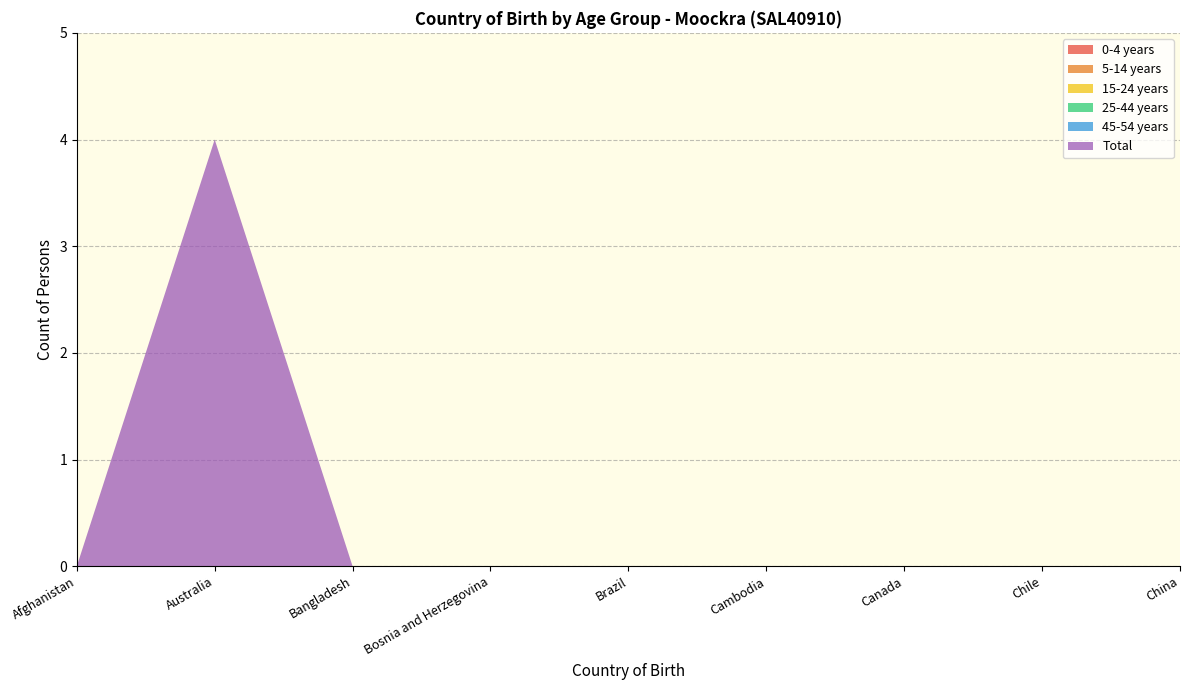

Reading left to right, what are all the values shown in this chart?

0-4 years: 0	0	0	0	0	0	0	0	0
5-14 years: 0	0	0	0	0	0	0	0	0
15-24 years: 0	0	0	0	0	0	0	0	0
25-44 years: 0	0	0	0	0	0	0	0	0
45-54 years: 0	0	0	0	0	0	0	0	0
Total: 0	4	0	0	0	0	0	0	0